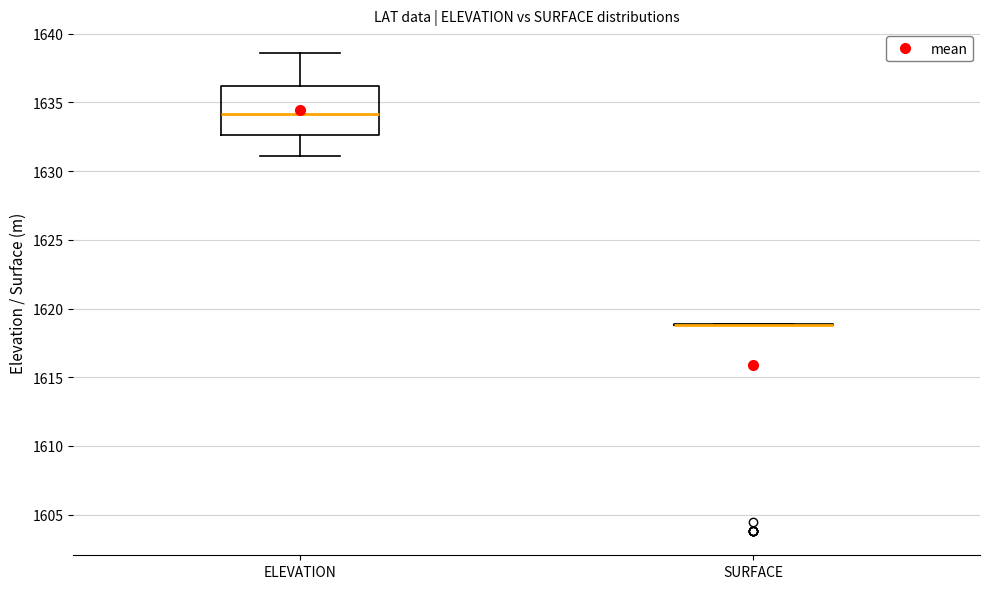

Reading left to right, transcribe this box plot: for each box, give where its median line is, the range the box spans, and where its two whiskers end, as read against the y-axis. The values are not printed on the chart, so give them approximately, as read against the axis.

ELEVATION: median 1634.0, box 1632.5 to 1636.0, whiskers 1631.0 to 1638.5
SURFACE: box collapsed to a line at 1619.0, whiskers 1619.0 to 1619.0